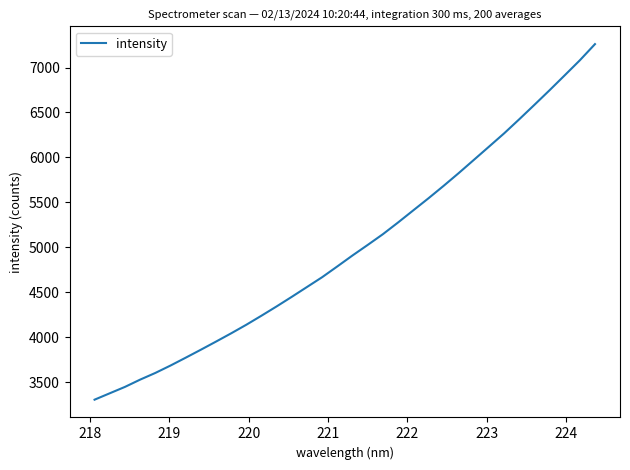

What is the greatest value displayed?

7260.3